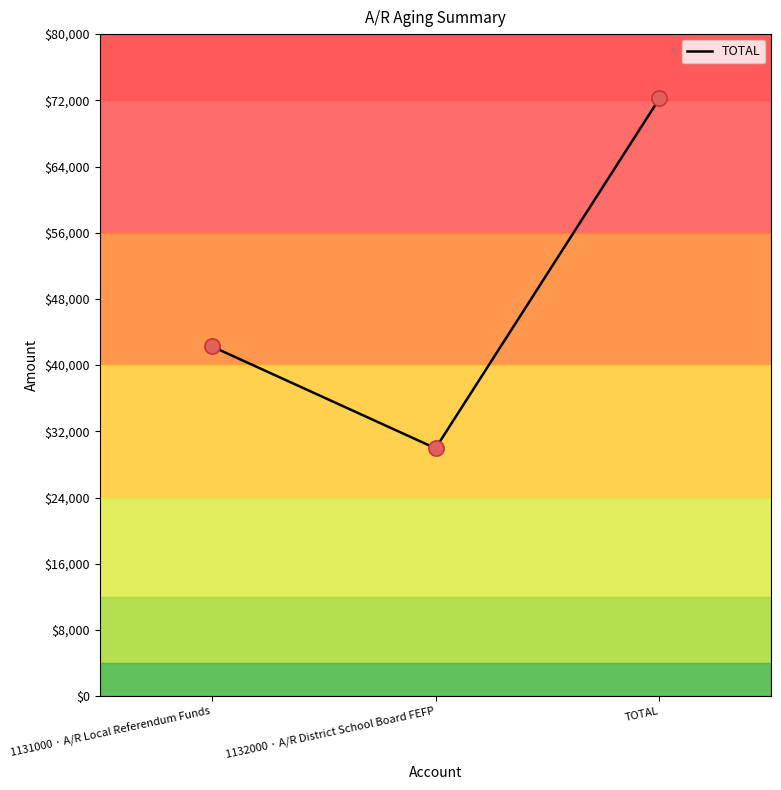

What is the ratio of the value at TOTAL to the value at 1132000 · A/R District School Board FEFP?

2.4